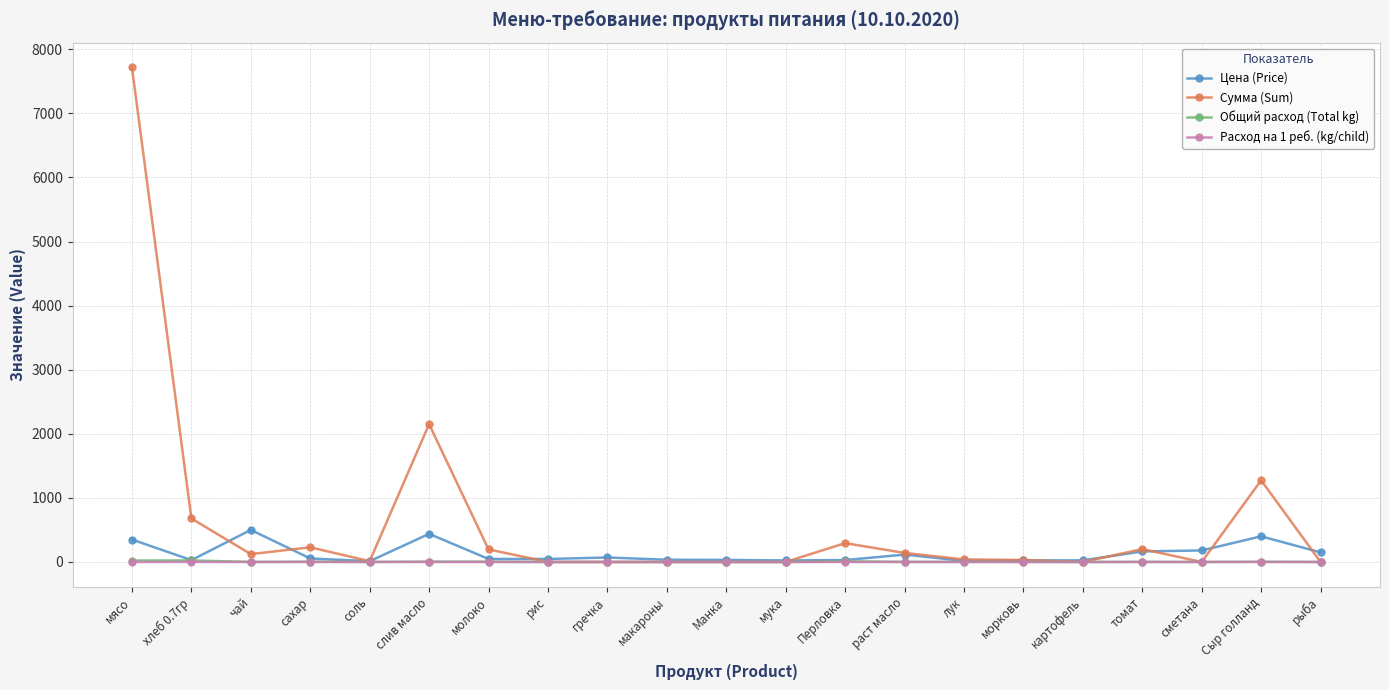

At which category does Цена (Price) reach its first local peak?

чай